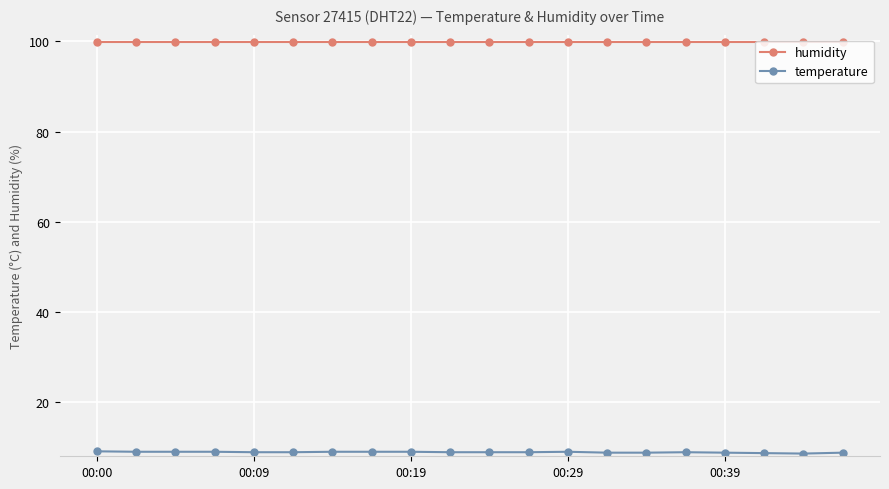

What is the sum of all humidity values?

1998.0